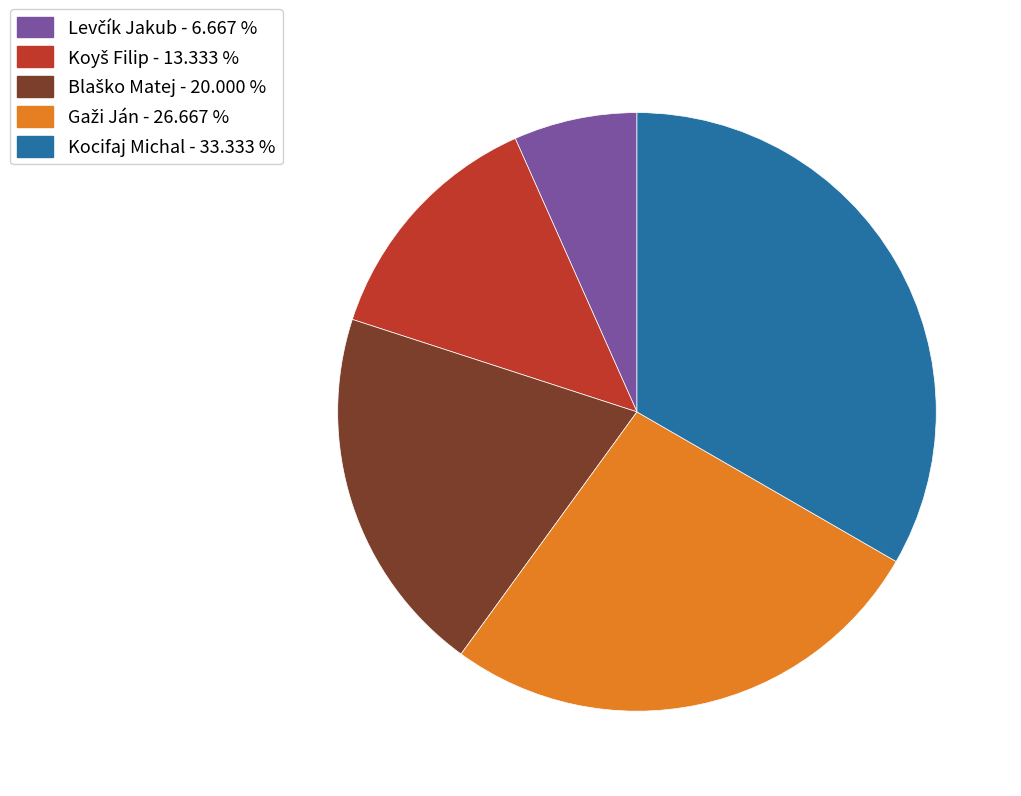

Does Kocifaj Michal represent more than half of the total?

No